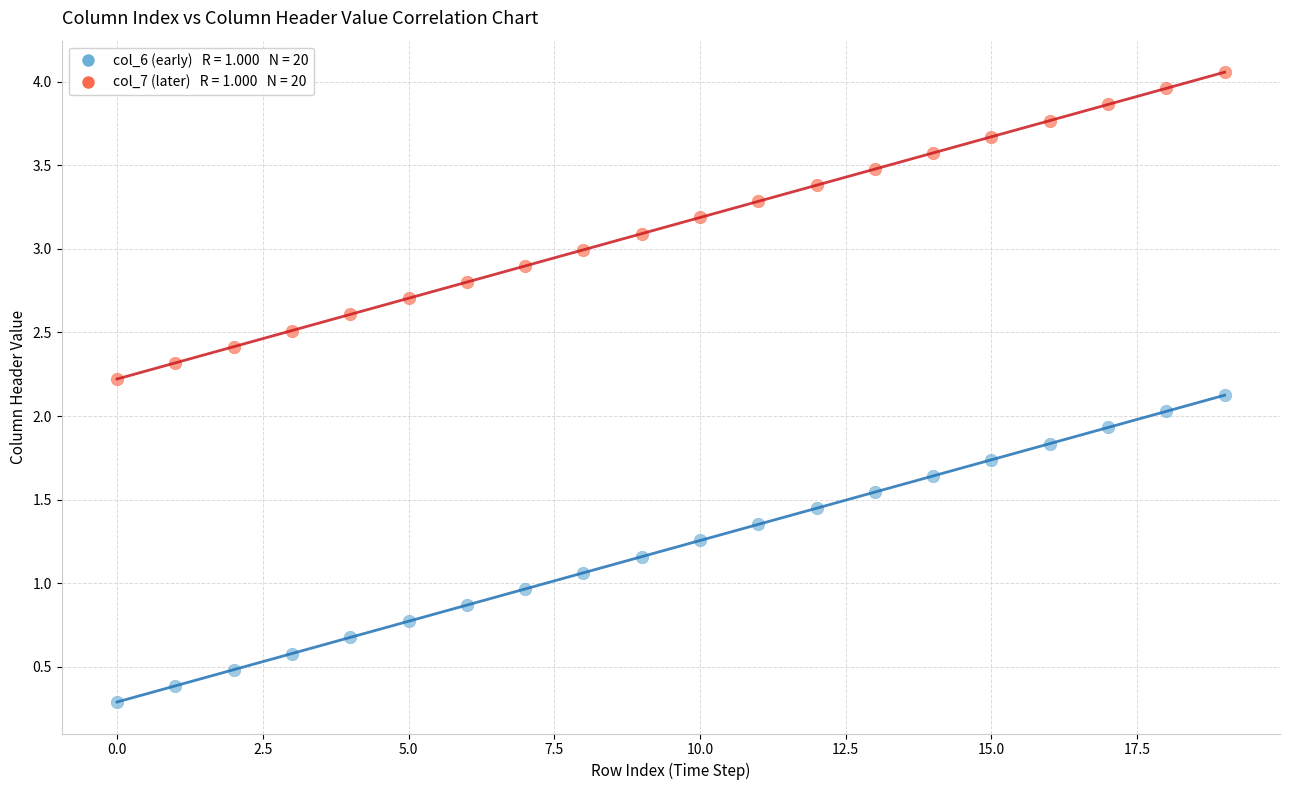

Across all data points, what is the range of Y values (max minus min)?

3.8